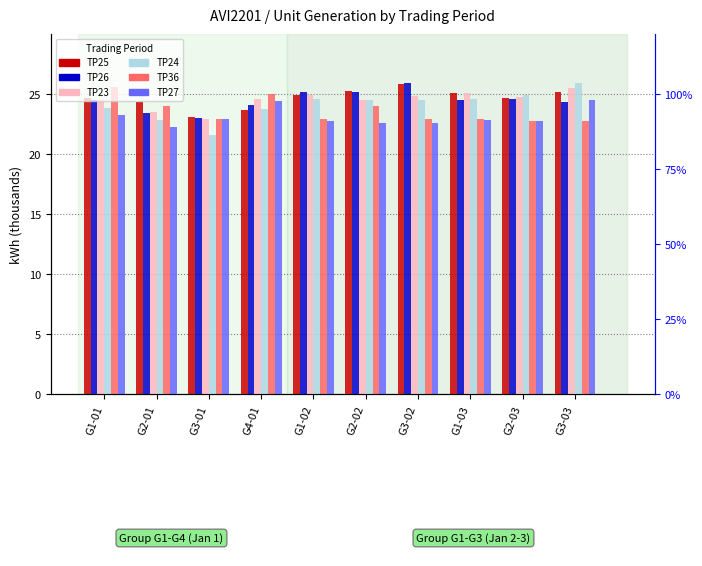

Which series has the widest spread of values?

TP24